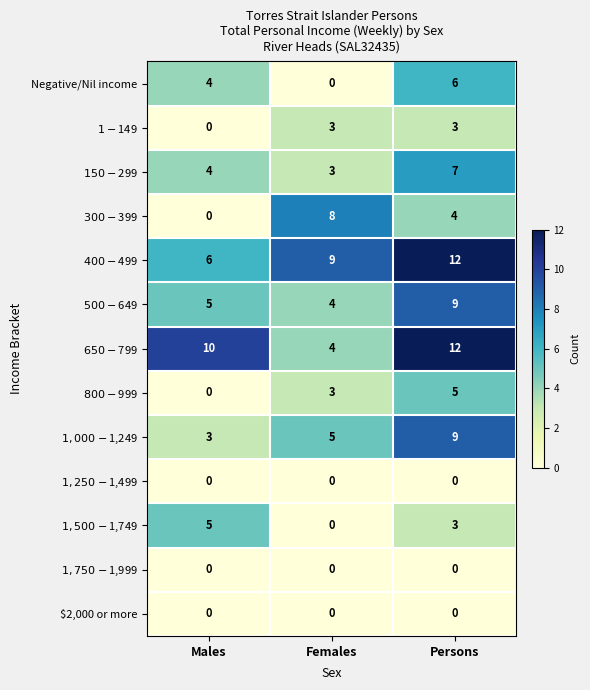

What is the difference between the maximum and minimum values in the Negative/Nil income series?

6